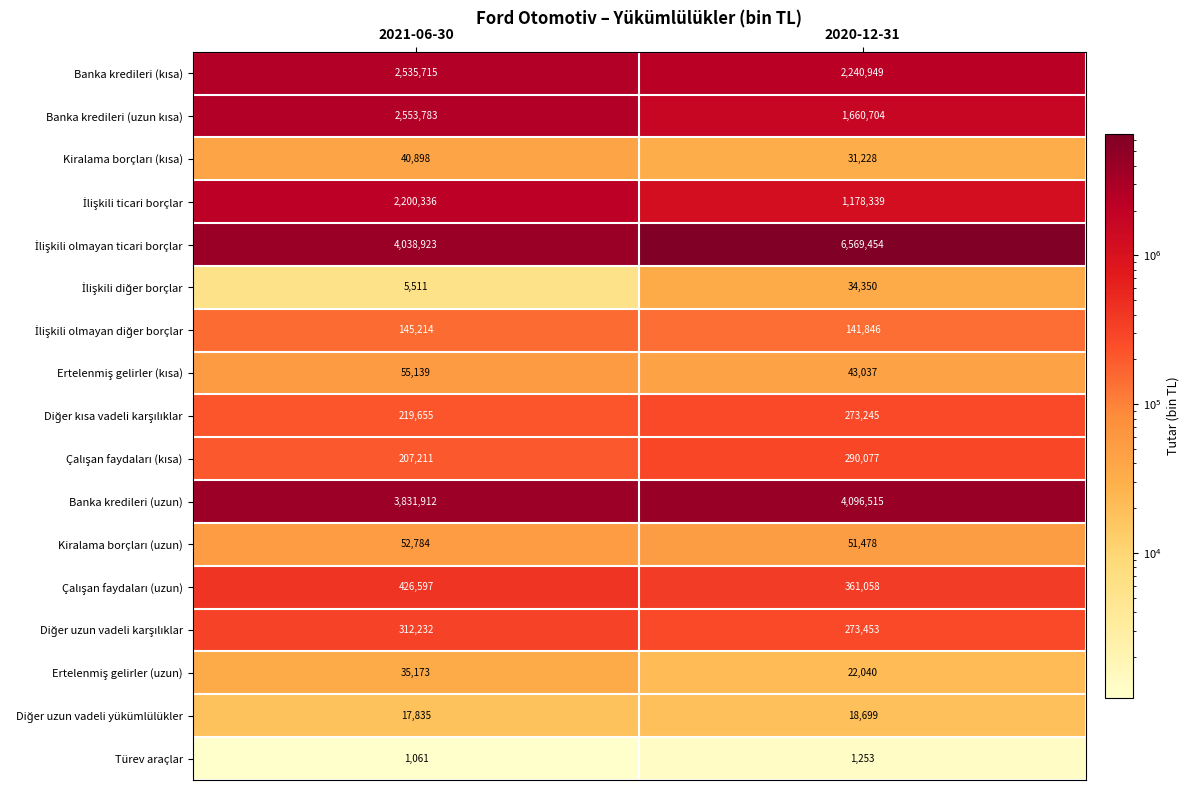

The value of Banka kredileri (uzun) at 2021-06-30 is 5377128. True or false?

False